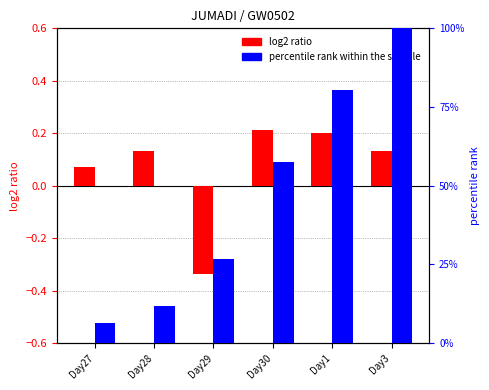

What value does the log2 ratio series have at Day3?

0.1